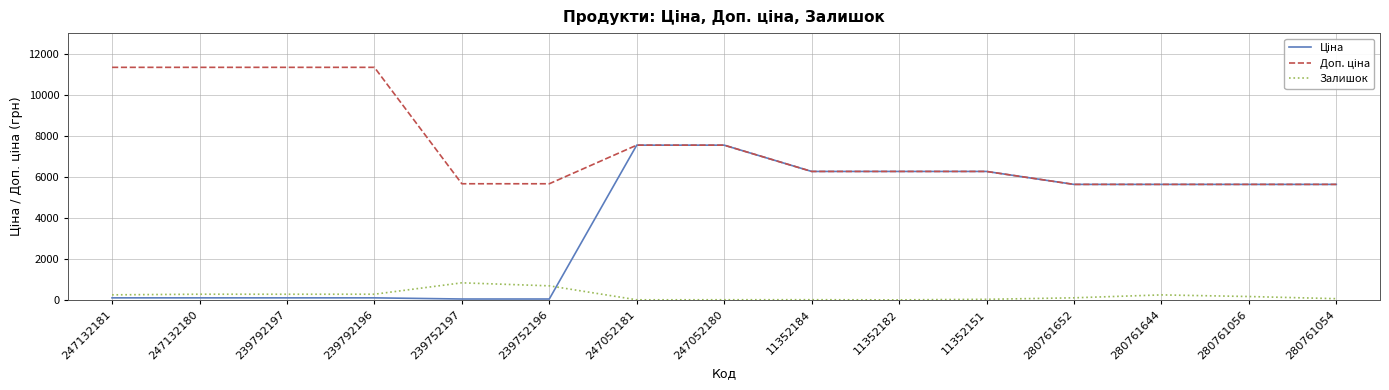

What is the spread (max minus min) of values at 247132181?

11220.7